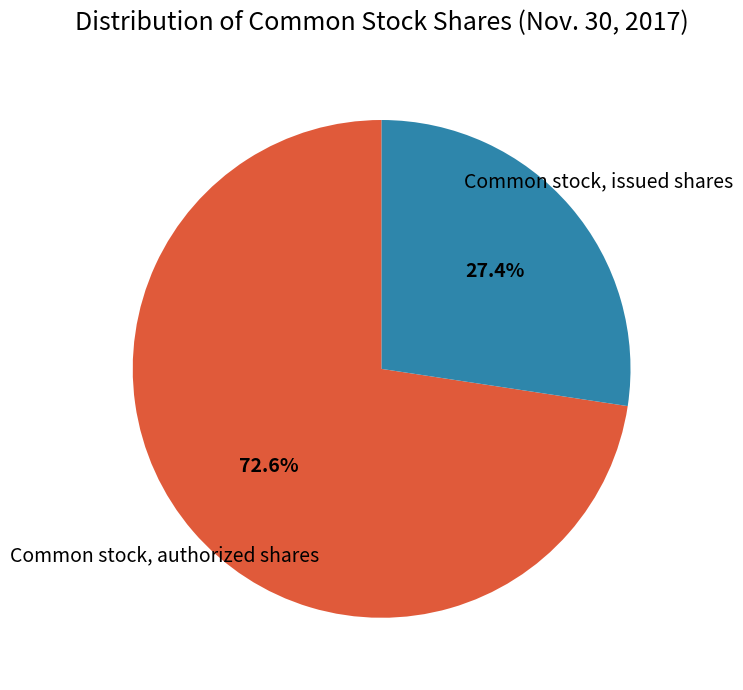

Count the number of slices in the pie.

2